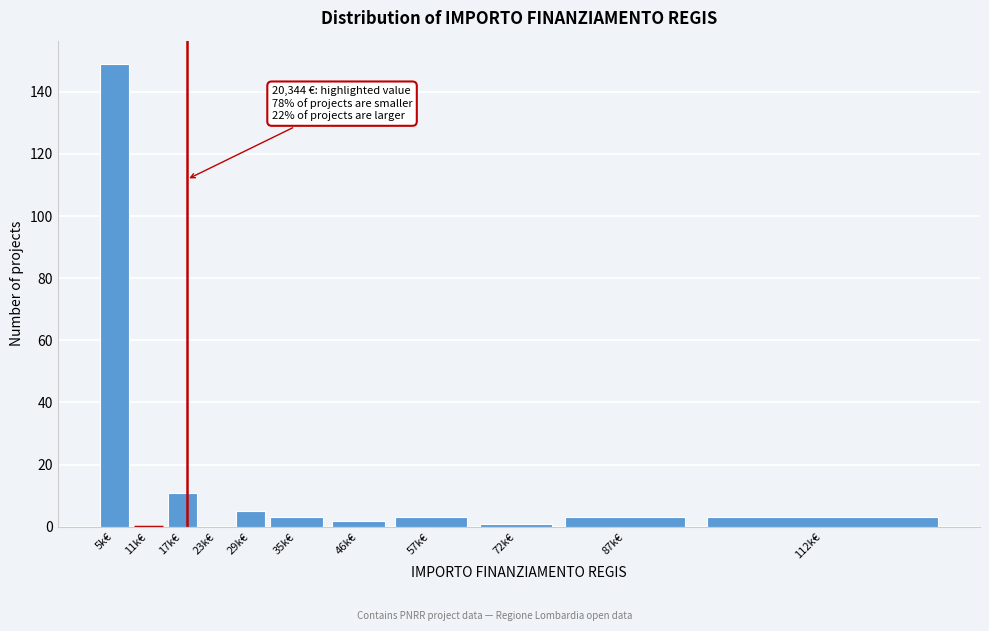

Reading right to left, what are all the values shown in this chart?

112k€=3	87k€=3	72k€=1	57k€=3	46k€=2	35k€=3	29k€=5	23k€=0	17k€=11	11k€=0	5k€=149